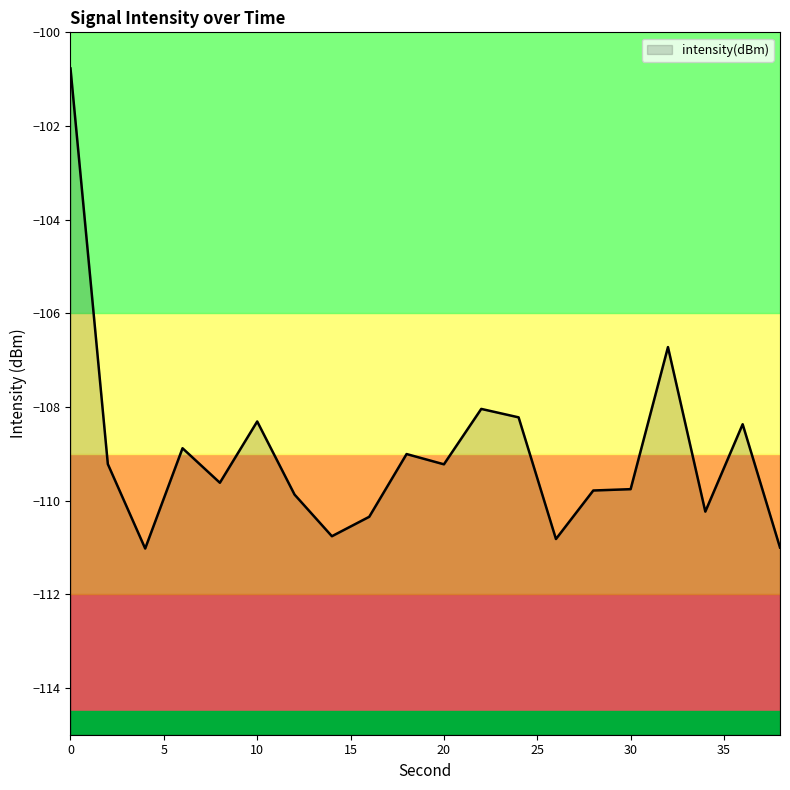

What is the sum of the values at 36 and 32?

-215.1